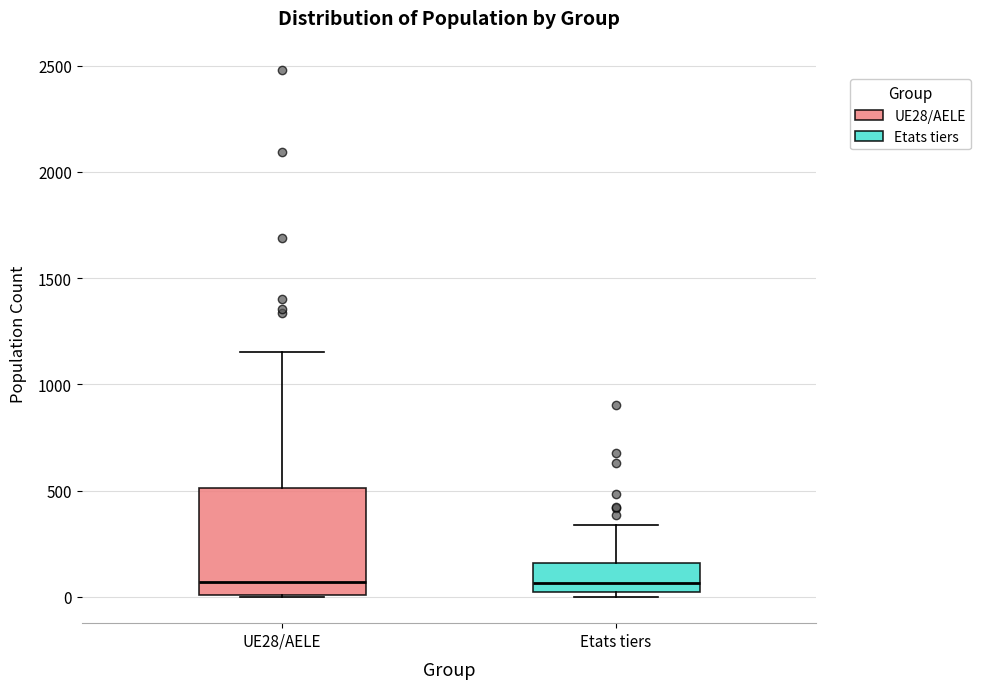

Comparing the boxes themselves (not the whiskers), which one is the tallest?

UE28/AELE